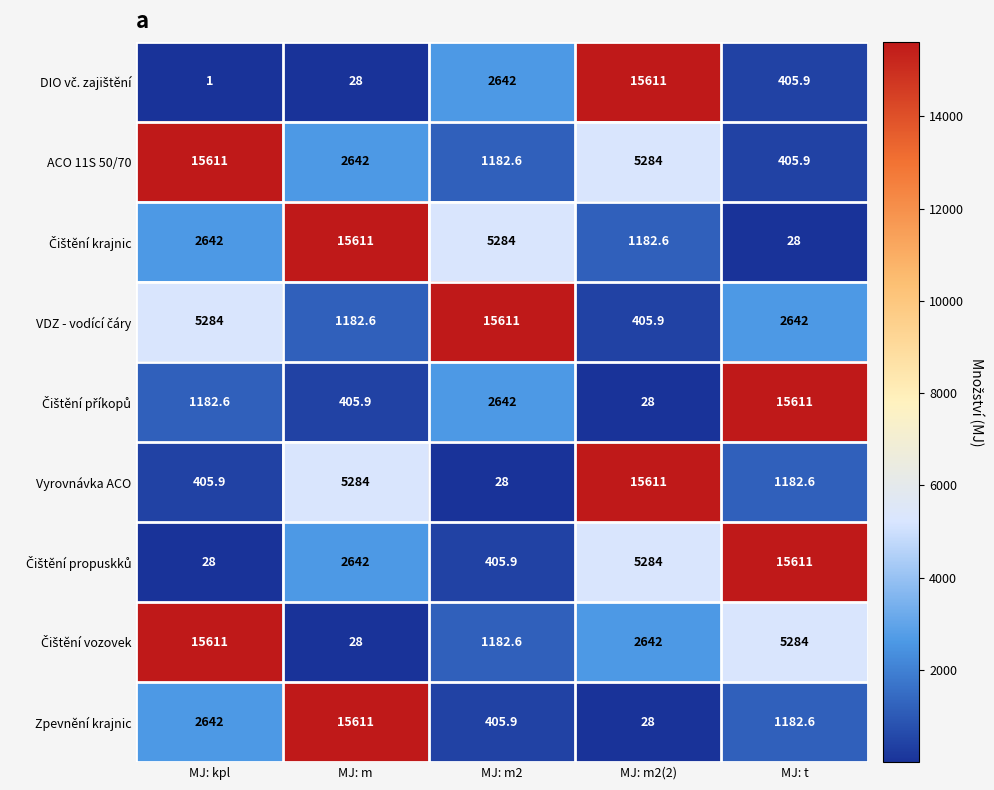

What is the total value across all series at MJ: t?

42353.0